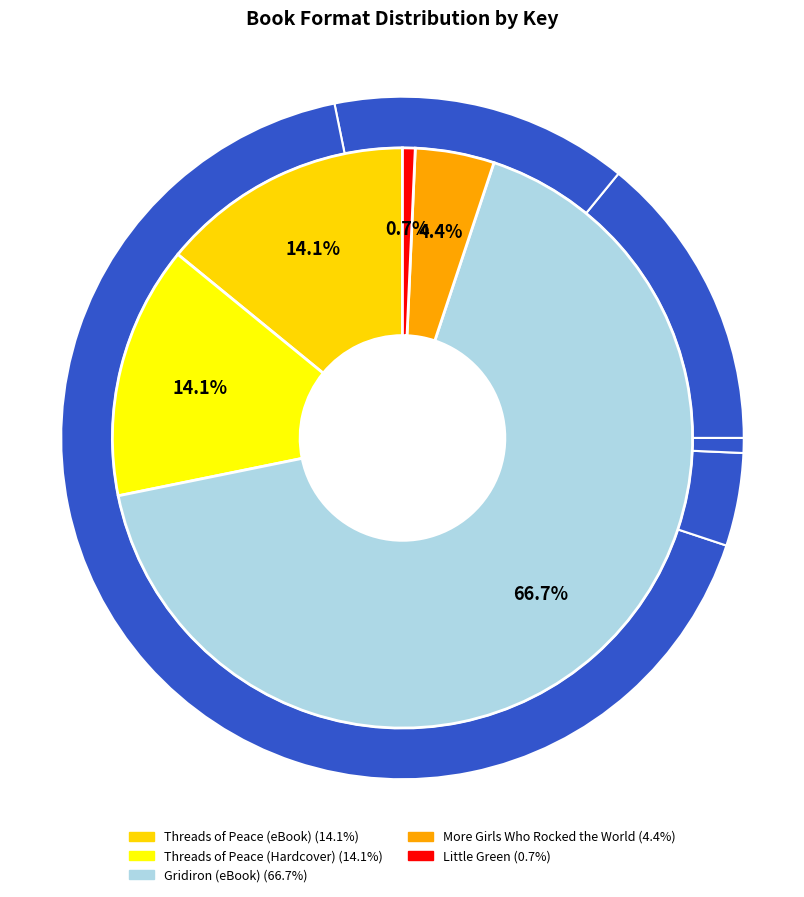

Is it true that Little Green is 11% of the pie?

False